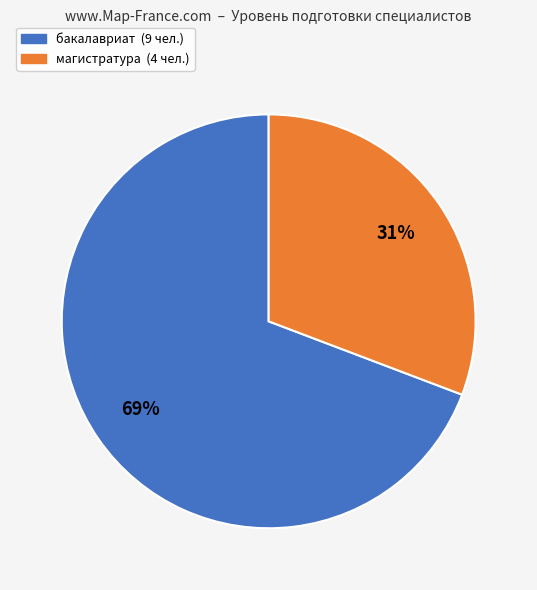

What percentage is the бакалавриат slice, to the nearest percent?

69%